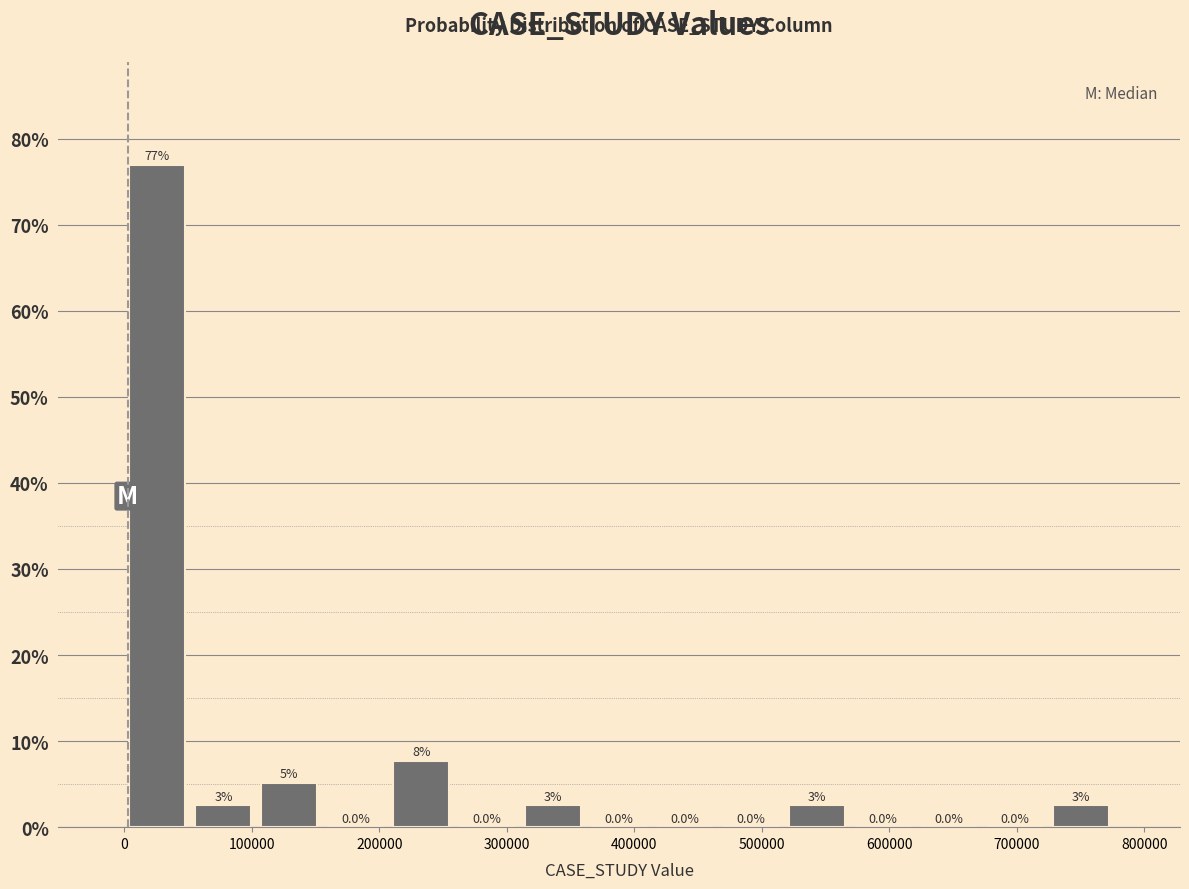

Over which range of the x-axis is the bar tallest?

0 to 50000